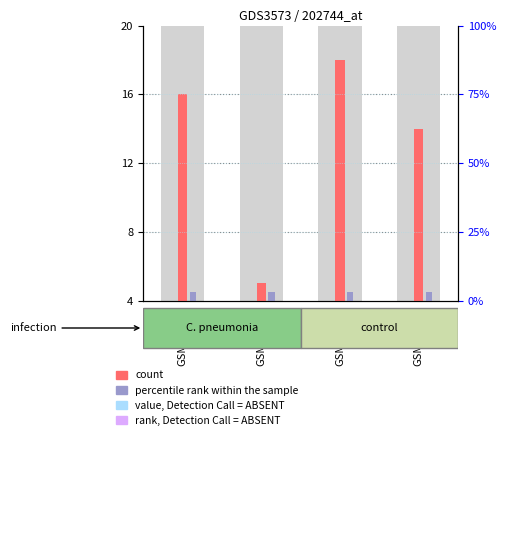

At which label is value, Detection Call = ABSENT closest to 4?

GSM321607